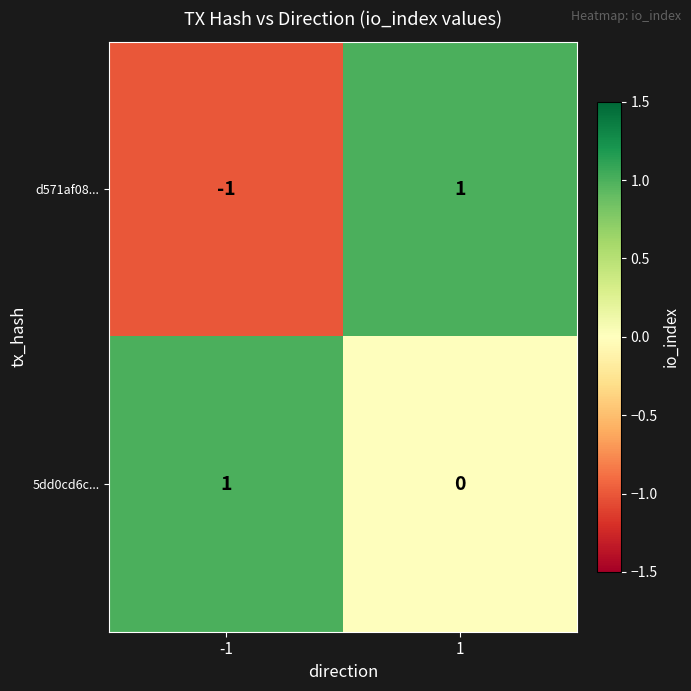

Between -1 and 1, which series saw the biggest shift?

d571af08...